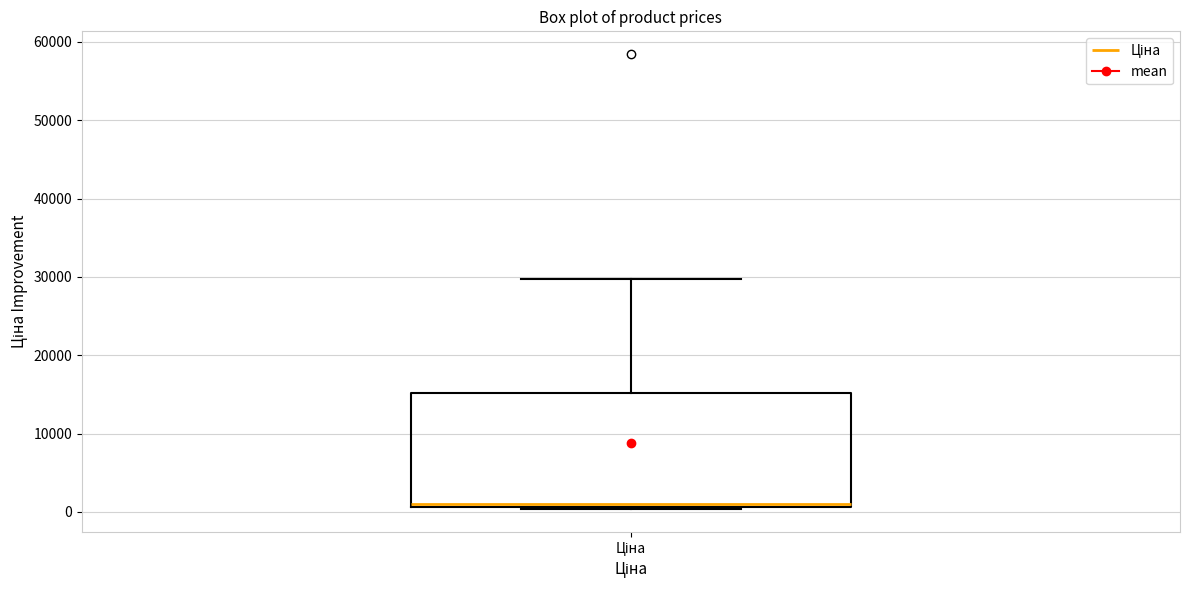

Where does the upper whisker of the box for Ціна end on the y-axis? The values are not printed on the chart, so give them approximately, as read against the axis.

30000